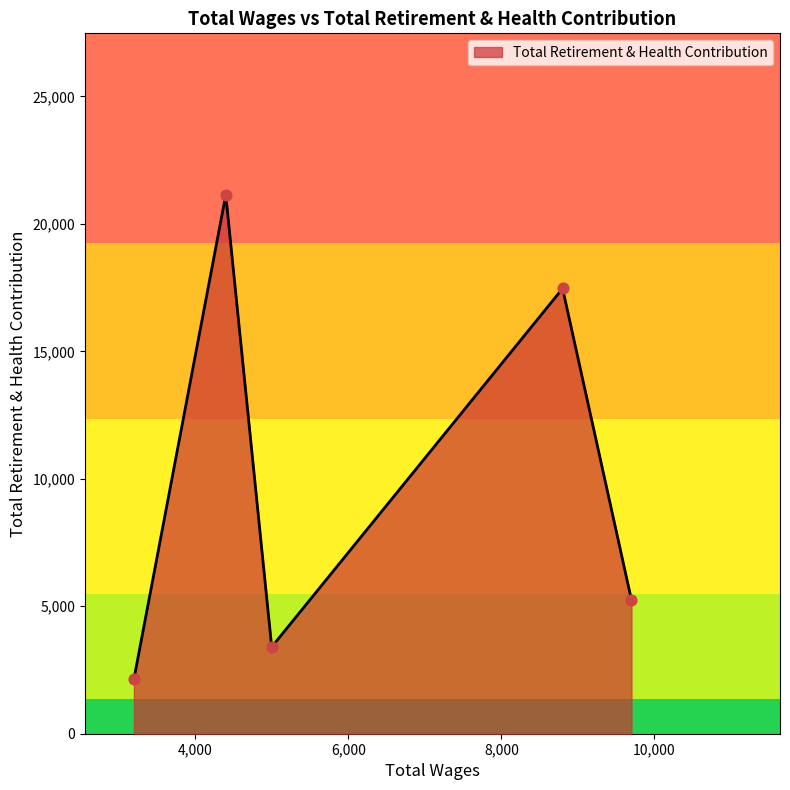

True or false: there are more than 2 points higher than both neighbors.

False